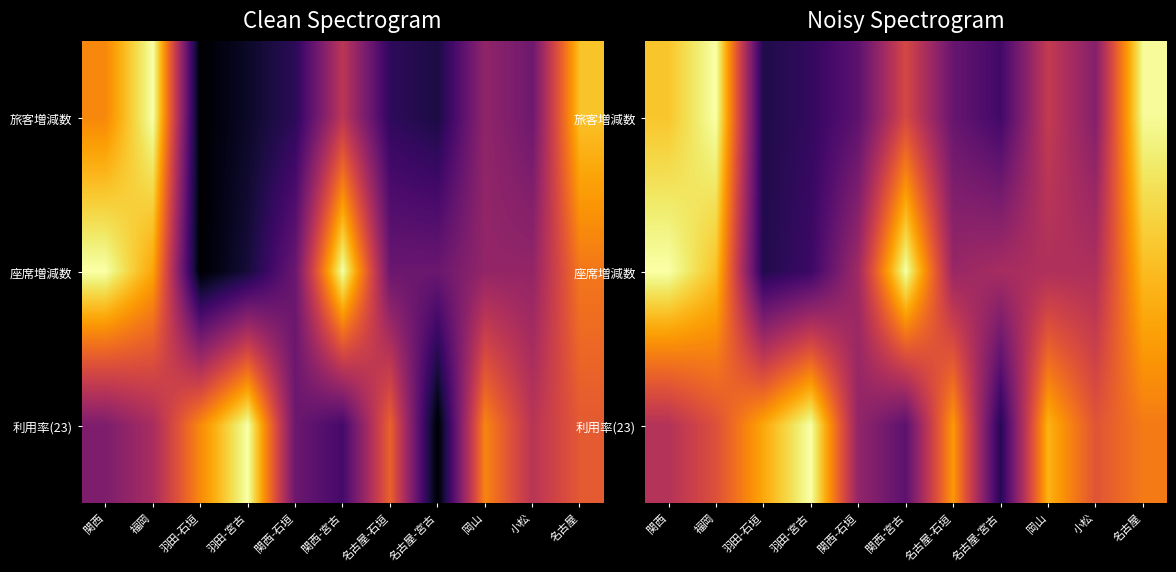

Between 羽田-宮古 and 羽田-石垣, which is larger?

羽田-宮古